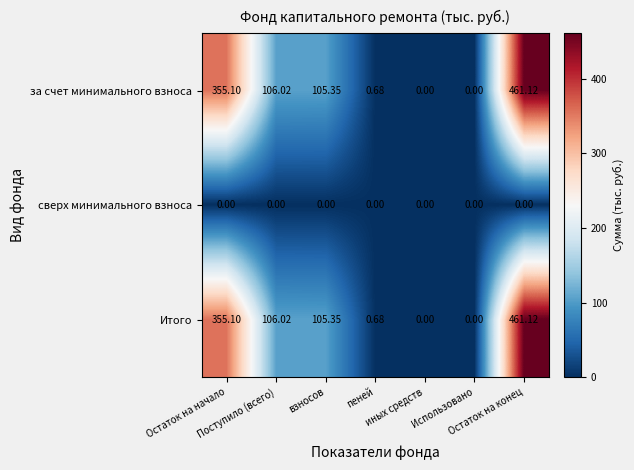

How many data points in за счет минимального взноса are above 105?

4